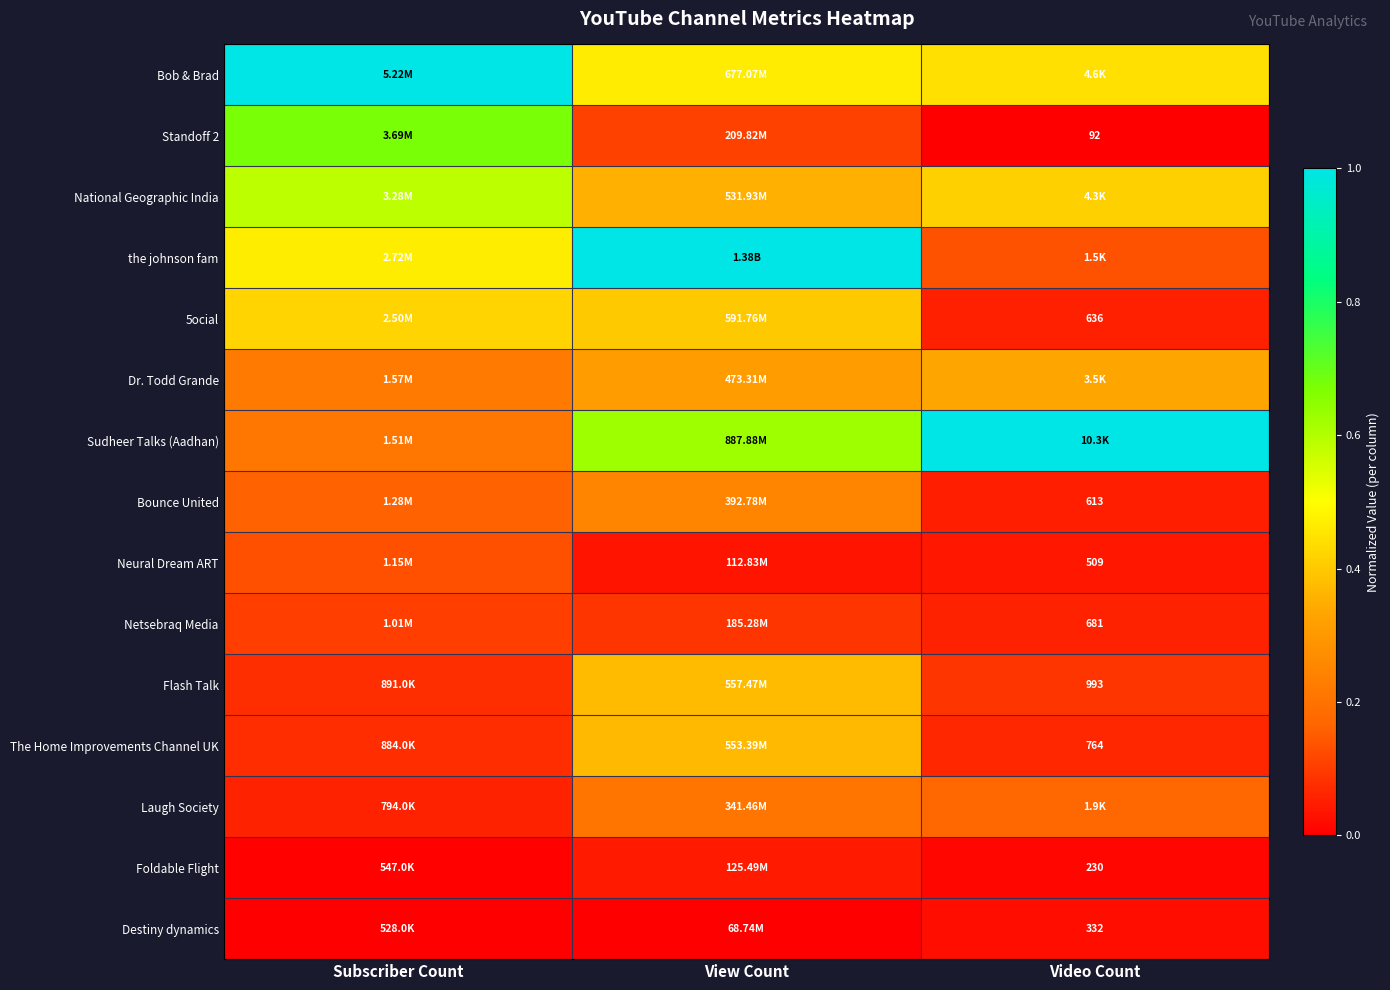

At how many categories does at least one series exceed 0?

3